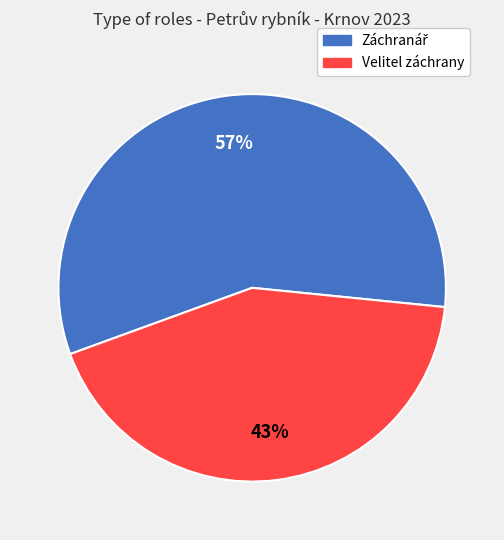

What is the smallest slice in the pie chart?

Velitel záchrany